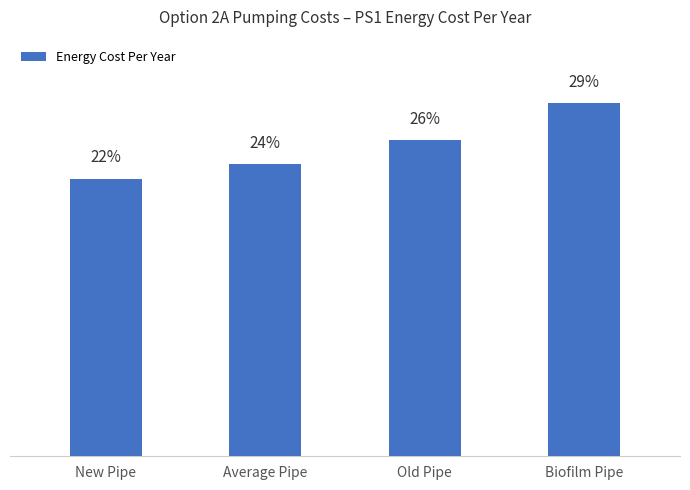

What is the greatest value displayed?

34854902.8